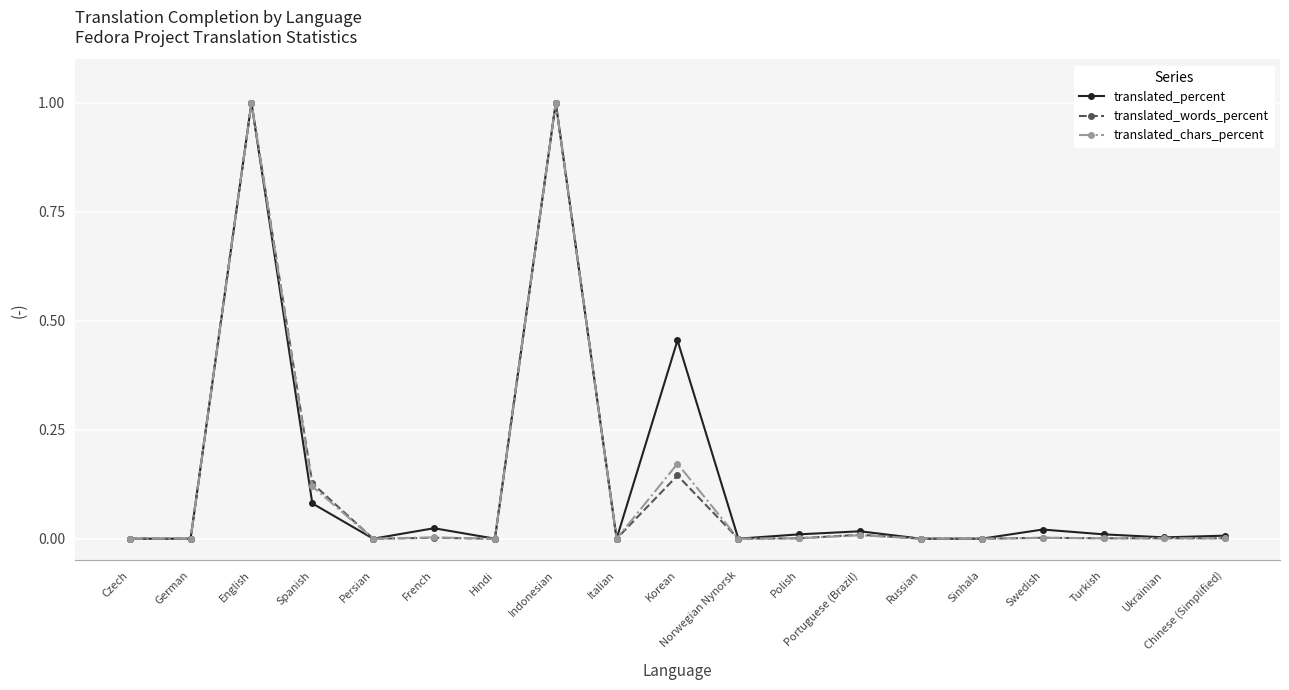

True or false: translated_words_percent has more than 2 points higher than both neighbors.

True